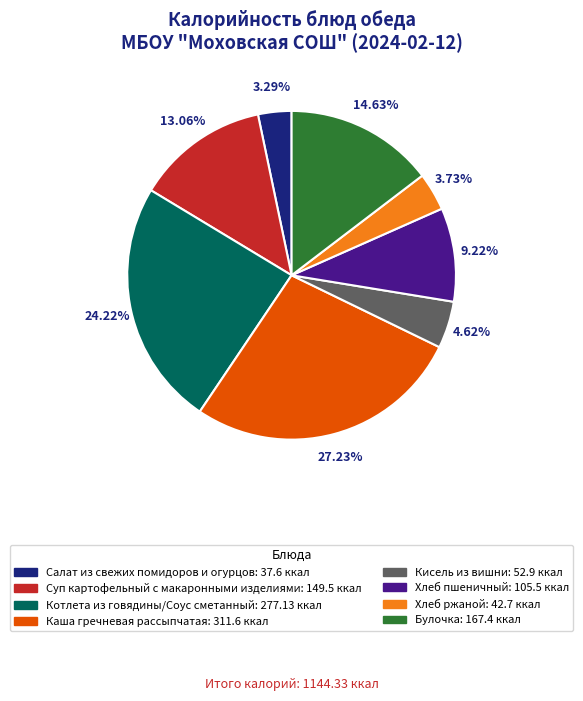

What portion of the pie excludes Булочка?

85.4%